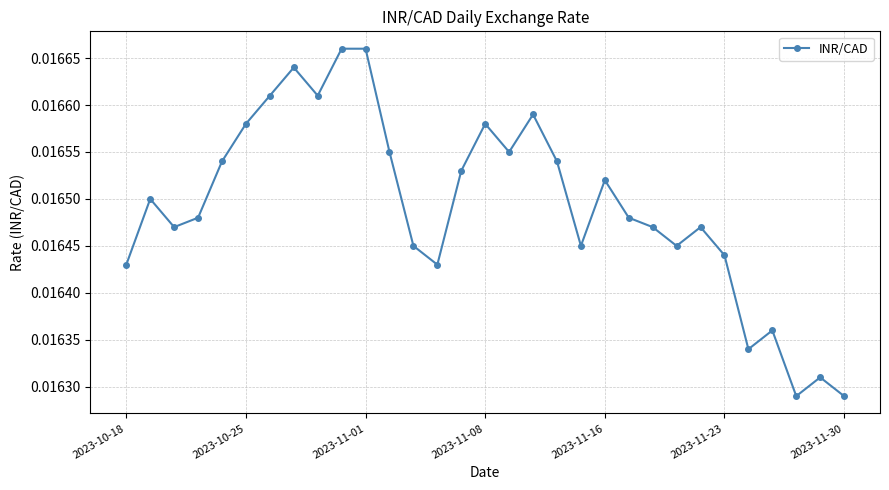

How many points are lower than both their immediate neighbors (excluding endpoints)?

8